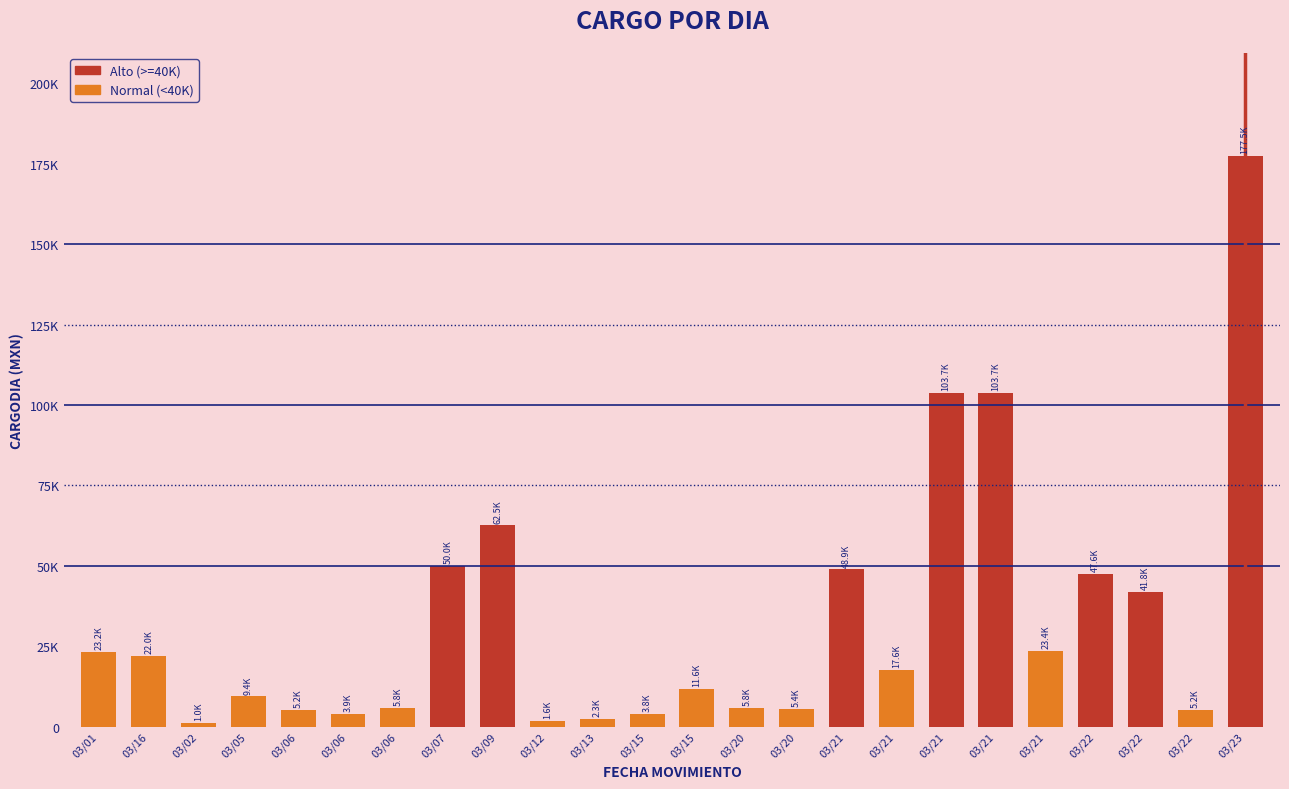

True or false: the data shows 30568.3 at 03/22.

False